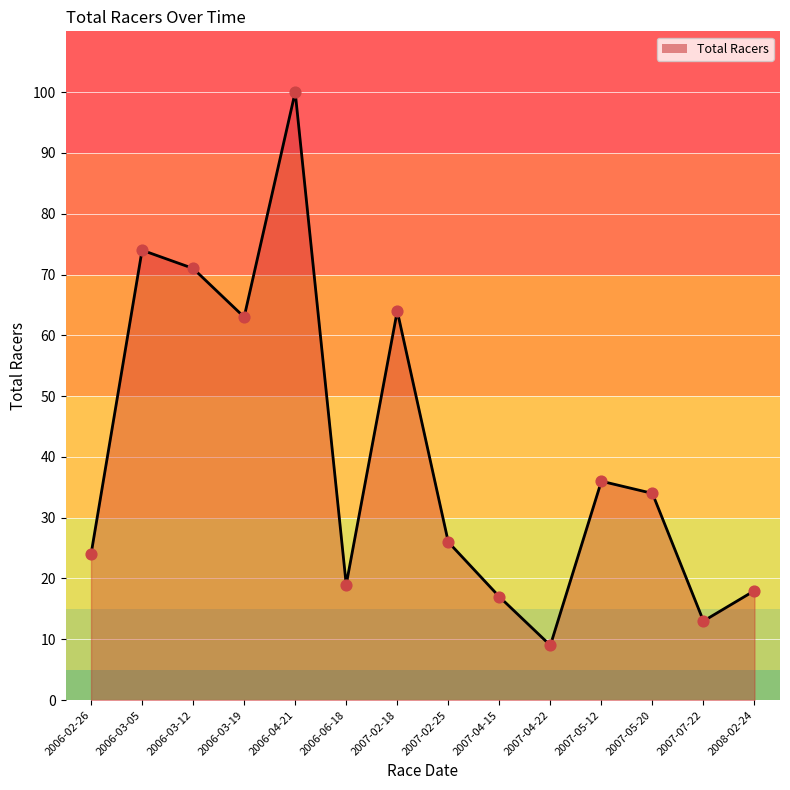

Which has a higher value, 2006-06-18 or 2007-05-20?

2007-05-20